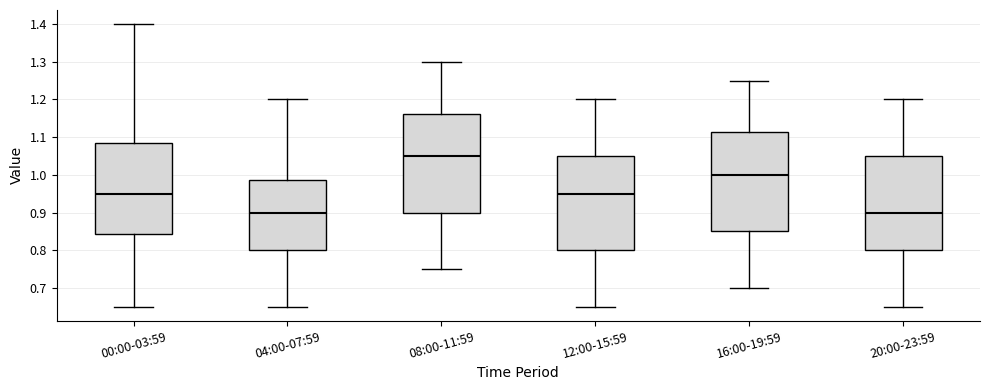

Reading left to right, read every box against the y-axis: the position of its median line, the range the box covers, and the ends of its whiskers. The values are not printed on the chart, so give them approximately, as read against the axis.

00:00-03:59: median 0.95, box 0.84 to 1.09, whiskers 0.65 to 1.40
04:00-07:59: median 0.90, box 0.80 to 0.99, whiskers 0.65 to 1.20
08:00-11:59: median 1.05, box 0.90 to 1.16, whiskers 0.75 to 1.30
12:00-15:59: median 0.95, box 0.80 to 1.05, whiskers 0.65 to 1.20
16:00-19:59: median 1.00, box 0.85 to 1.11, whiskers 0.70 to 1.25
20:00-23:59: median 0.90, box 0.80 to 1.05, whiskers 0.65 to 1.20